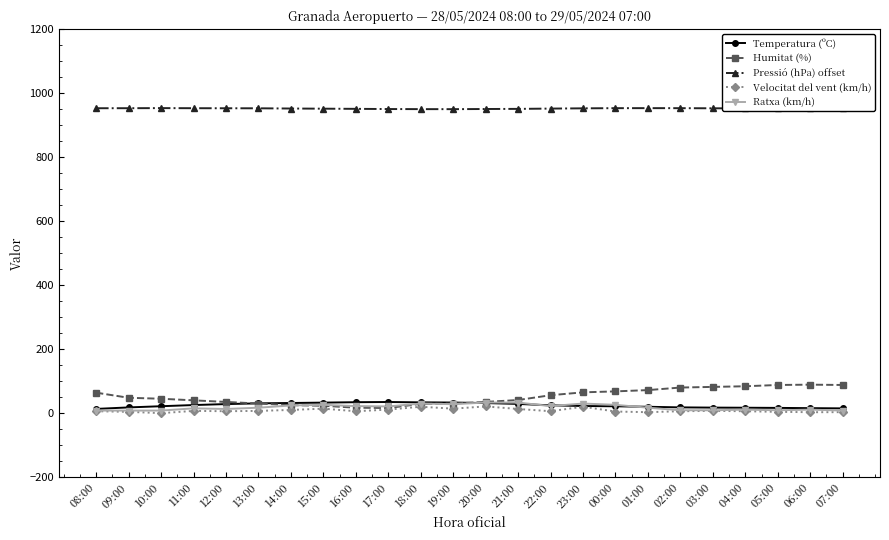

The Ratxa (km/h) series shows 9.0 at 03:00. True or false?

True